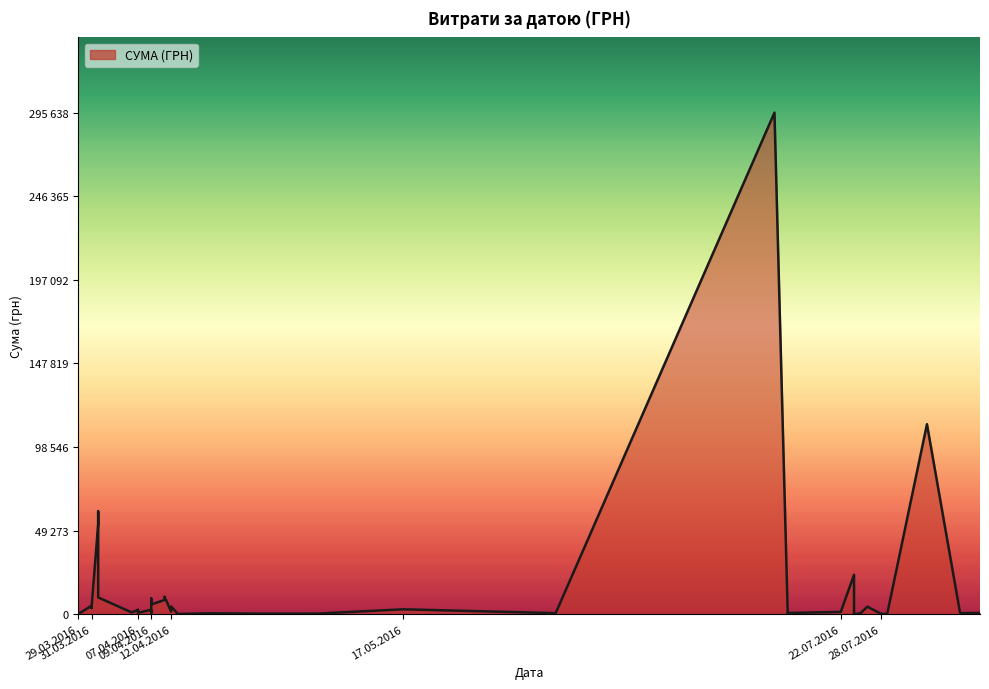

What is the sum of the values at 13.04.2016 and 12.07.2016?

295812.5